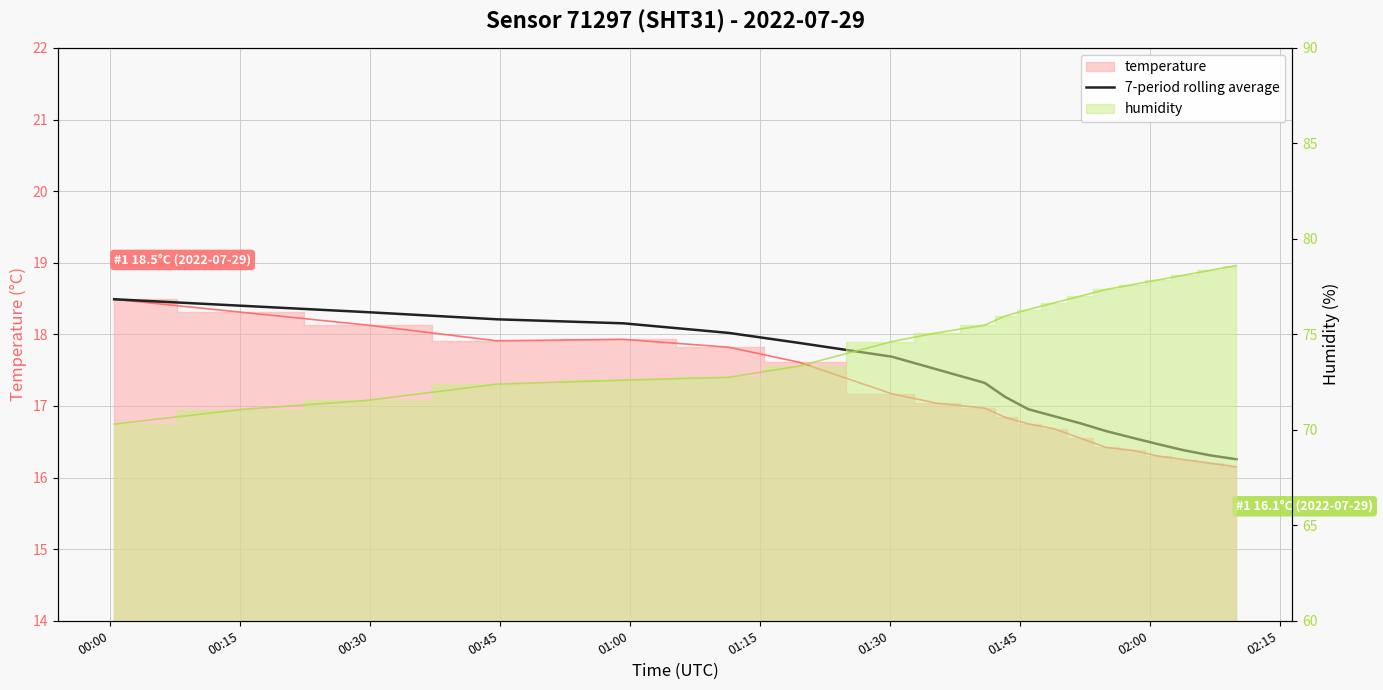

How many lines are shown in the chart?

1